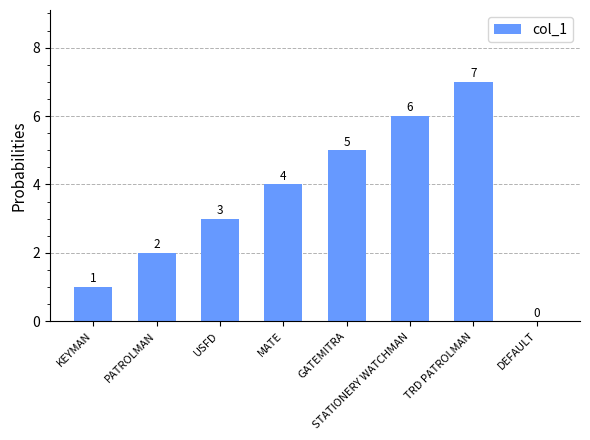

Reading left to right, list all the values displayed in this chart.

KEYMAN=1	PATROLMAN=2	USFD=3	MATE=4	GATEMITRA=5	STATIONERY WATCHMAN=6	TRD PATROLMAN=7	DEFAULT=0